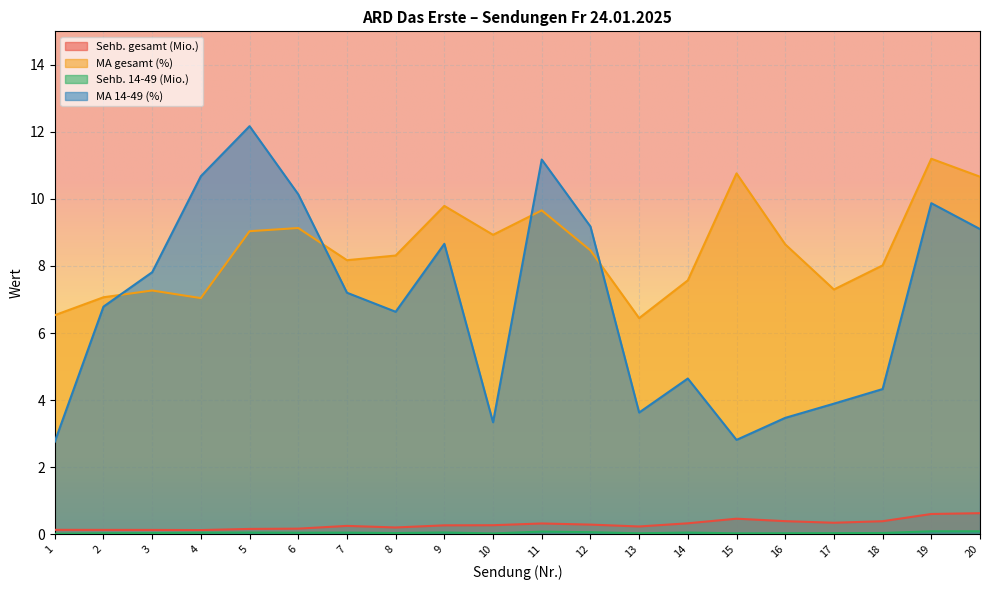

What is the sum of the MA gesamt (%) values at 20 and 11?

20.3